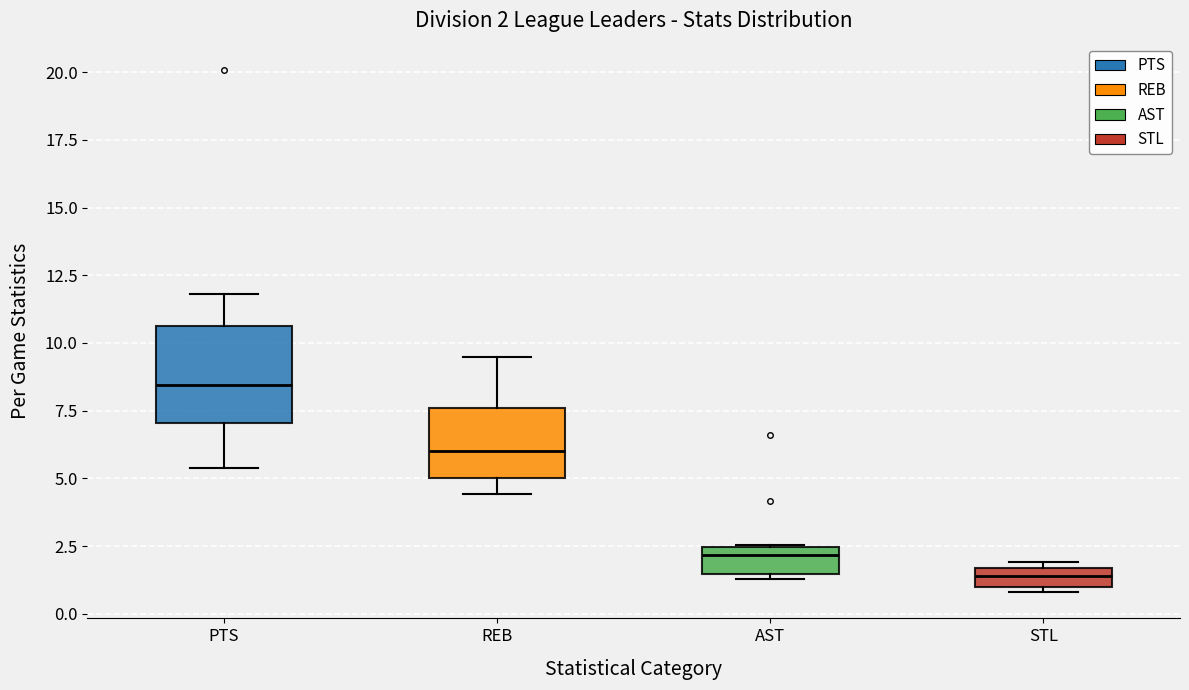

Which box is the tallest, from its lower edge to its upper edge?

PTS